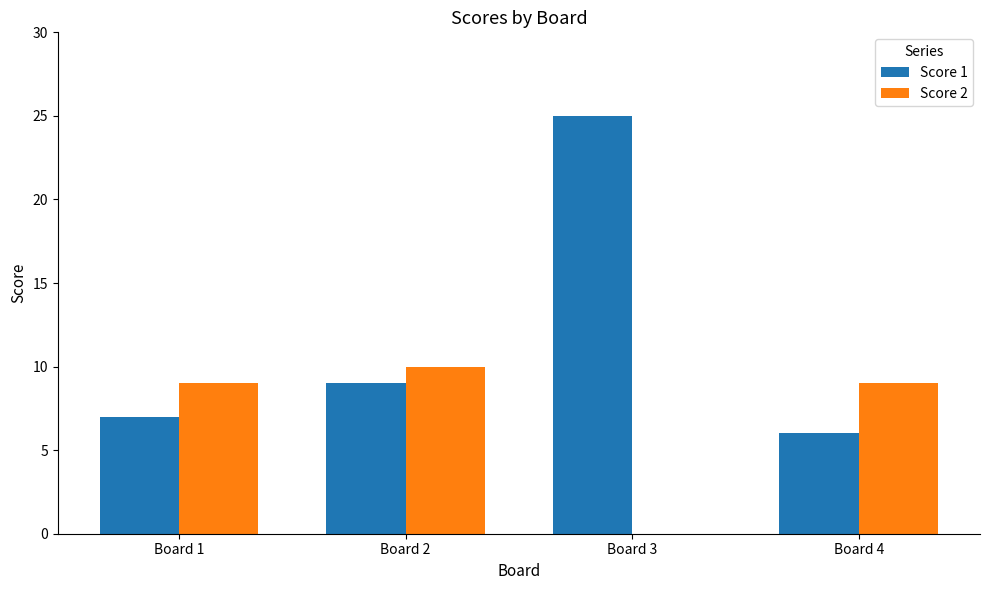

What is the sum of the Score 1 values at Board 4 and Board 2?

15